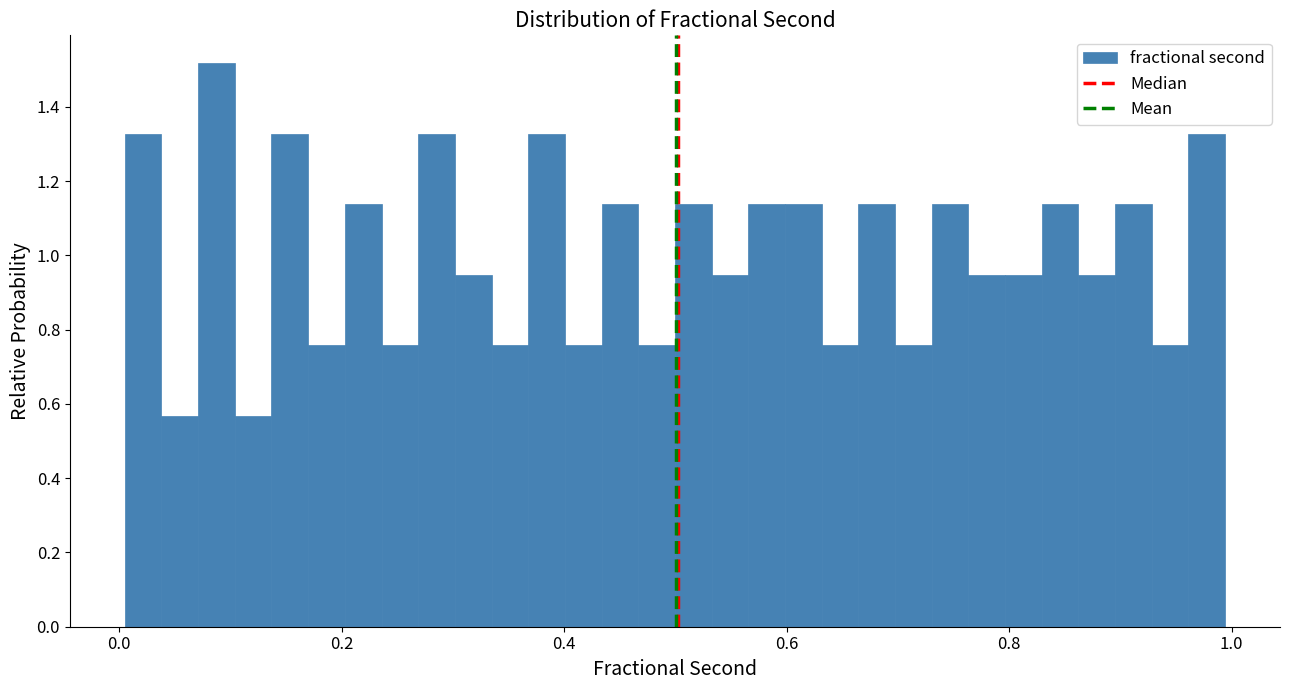

Read against the x-axis, roughly where is the centre of the tallest bar?

0.08